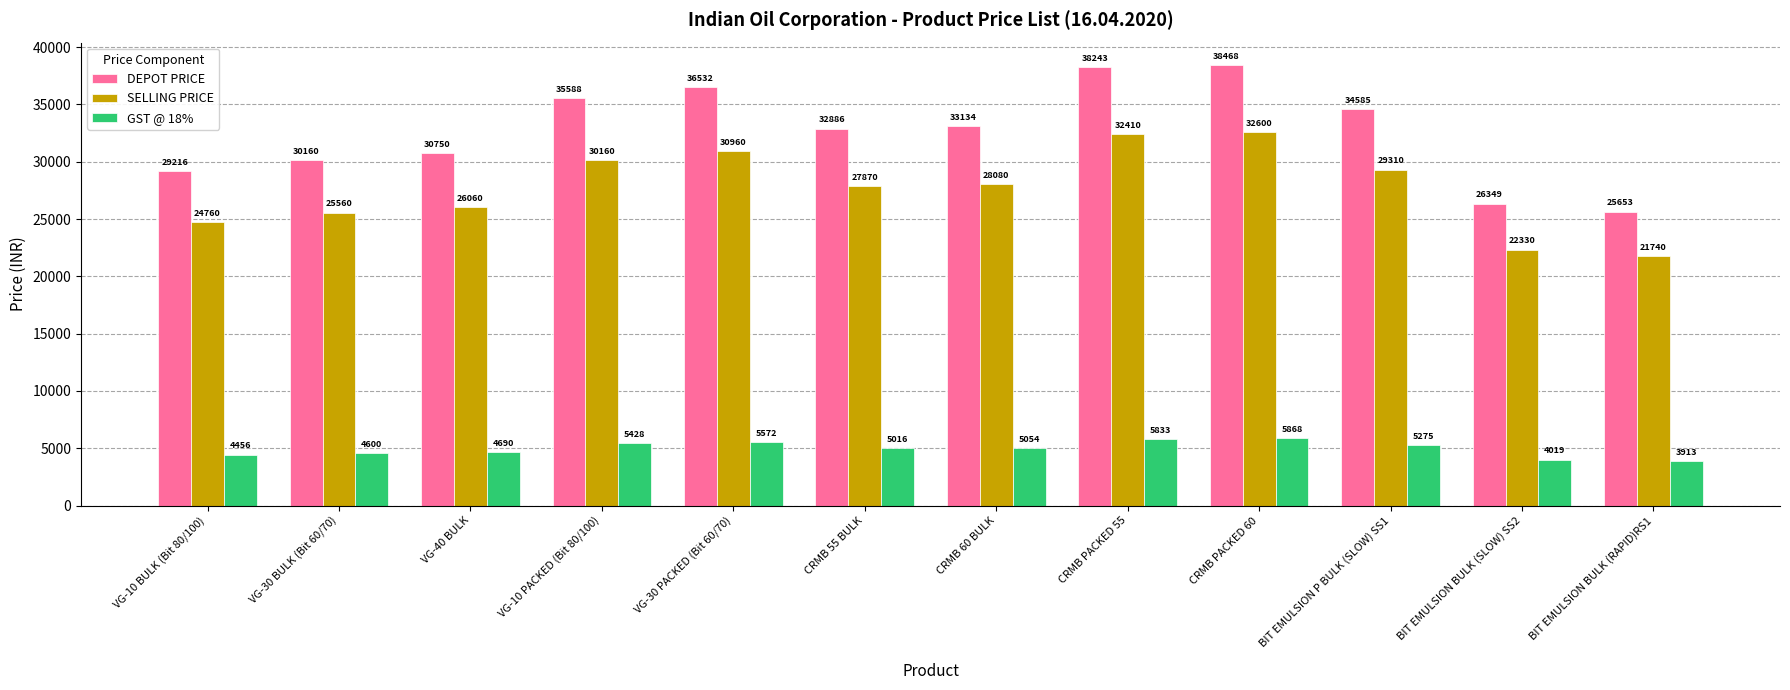

At which label does SELLING PRICE first exceed 28080?

VG-10 PACKED (Bit 80/100)